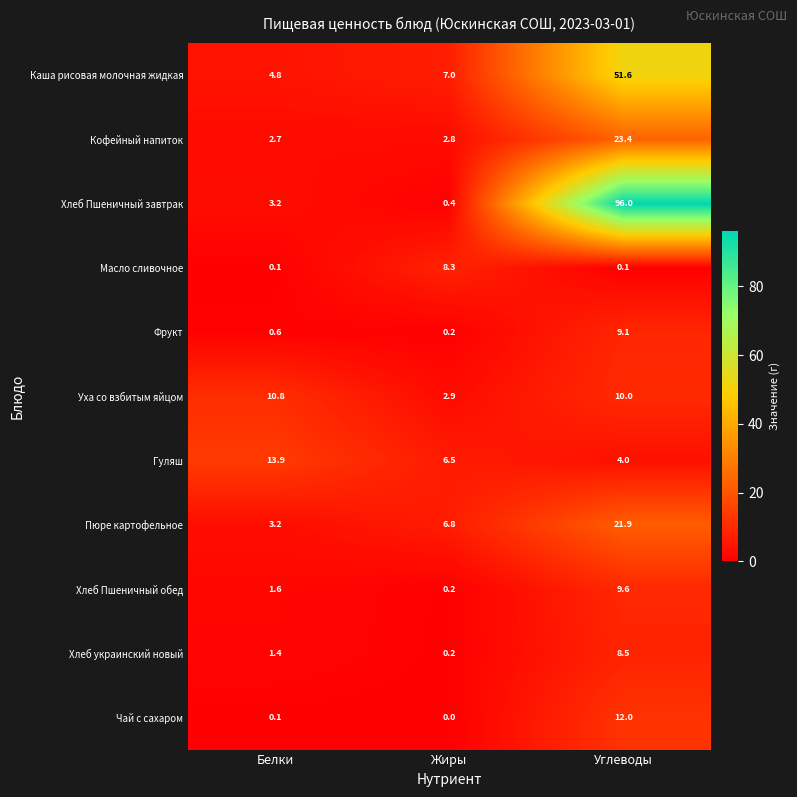

Which series has the widest spread of values?

Хлеб Пшеничный завтрак